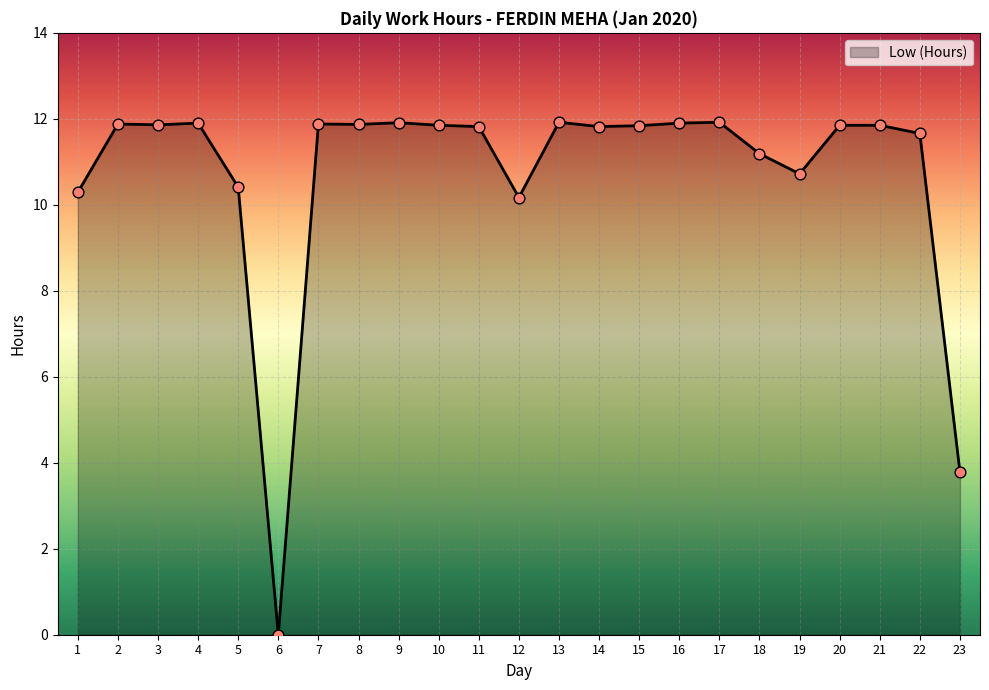

Between 13 and 19, which is larger?

13